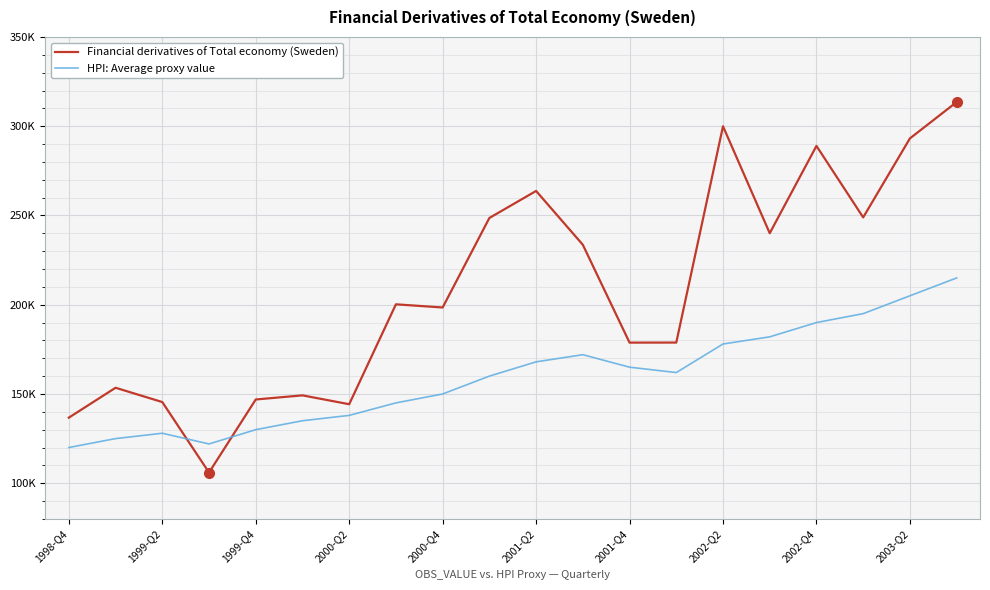

Does the chart display data point markers on the line(s)?

No